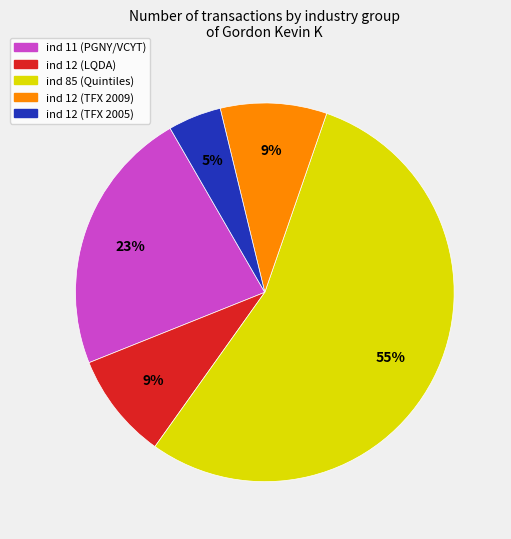

Is there a majority slice in this chart?

Yes